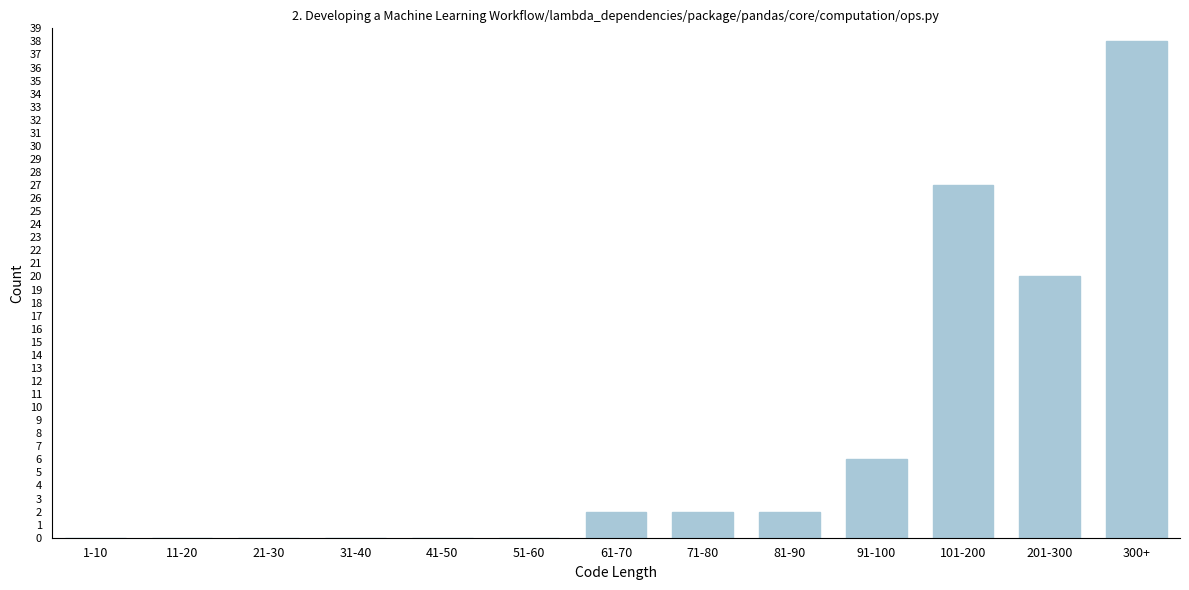

Reading left to right, list all the values displayed in this chart.

1-10=0	11-20=0	21-30=0	31-40=0	41-50=0	51-60=0	61-70=2	71-80=2	81-90=2	91-100=6	101-200=27	201-300=20	300+=38